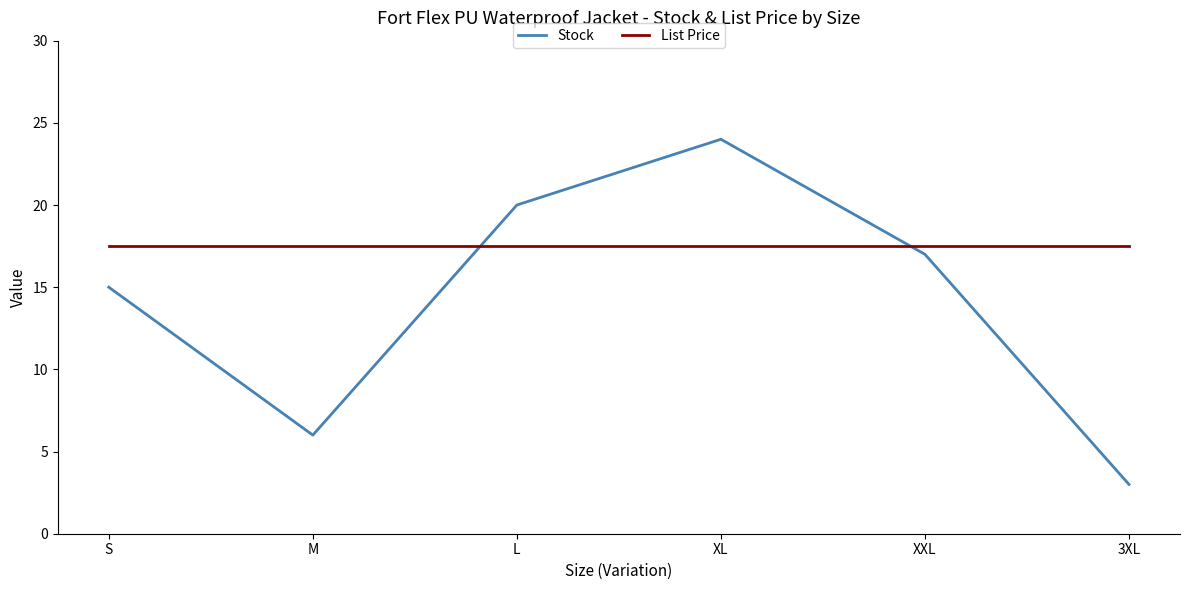

The List Price series shows 26.9 at M. True or false?

False